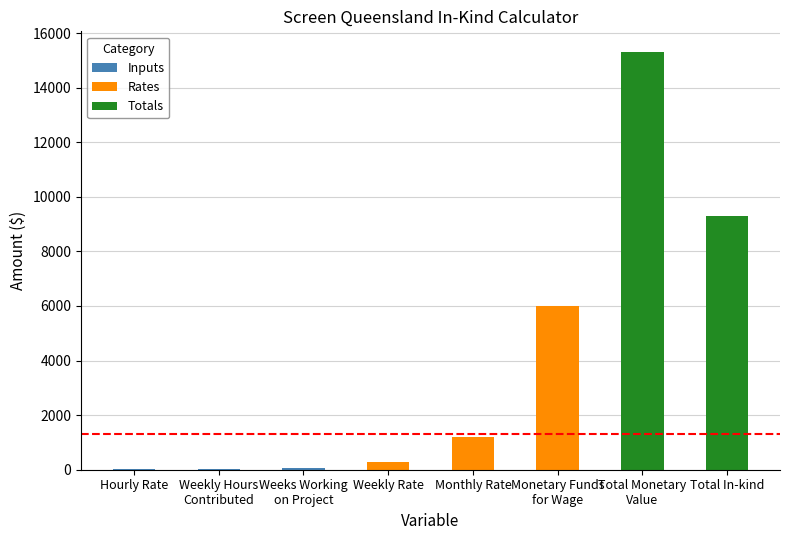

At which label is Rates closest to 3000?

Monthly Rate